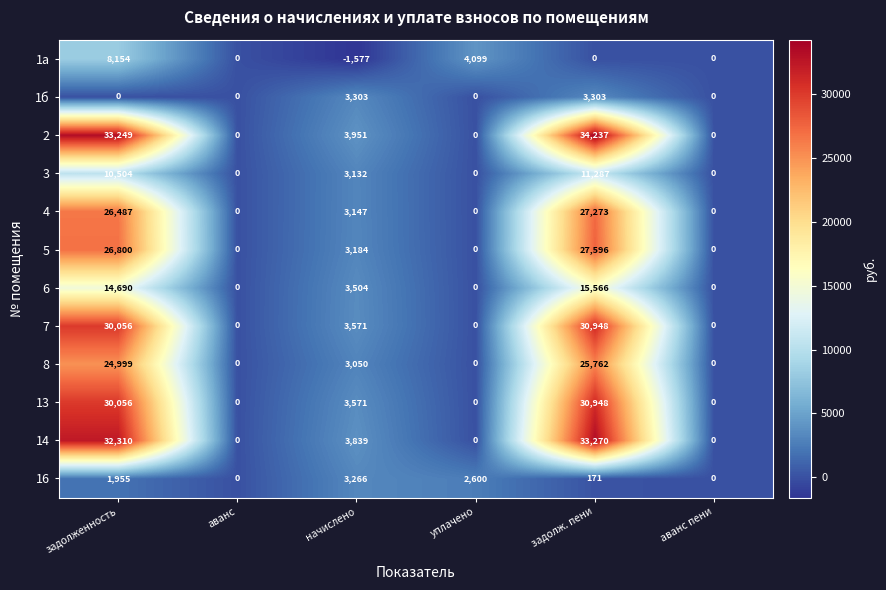

Is it true that 3 equals 5617 at уплачено?

False